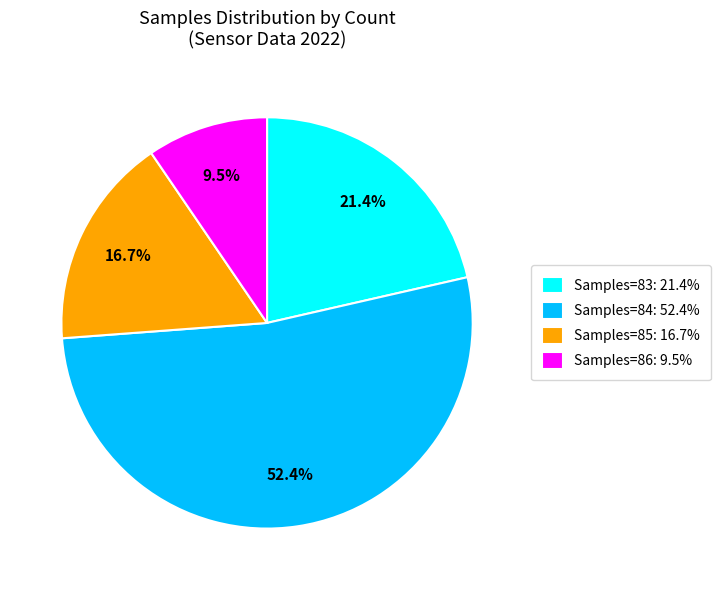

Which has a higher value, Samples=84: 52.4% or Samples=86: 9.5%?

Samples=84: 52.4%